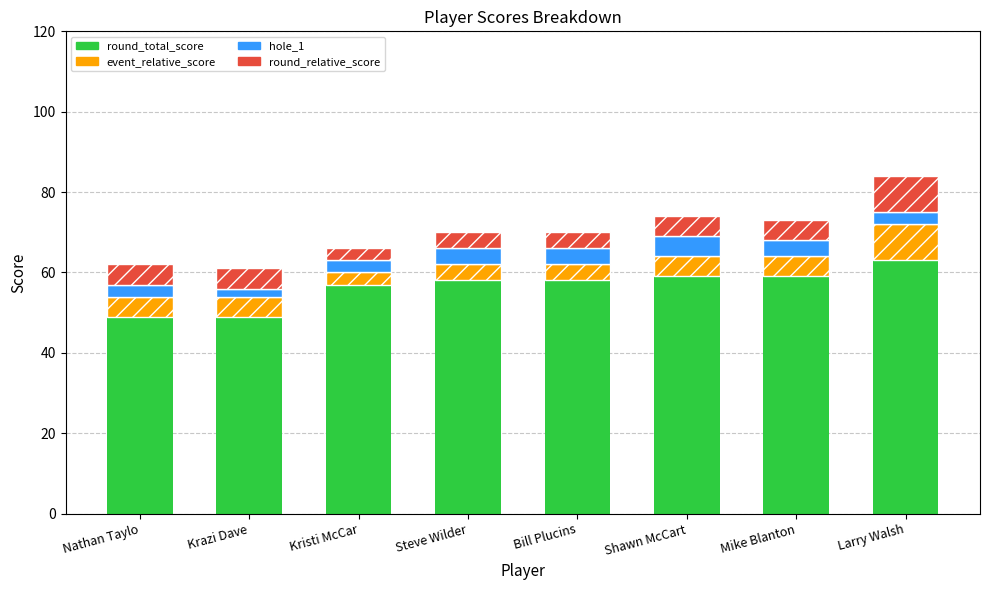

What value does the round_total_score series have at Kristi McCar?

57